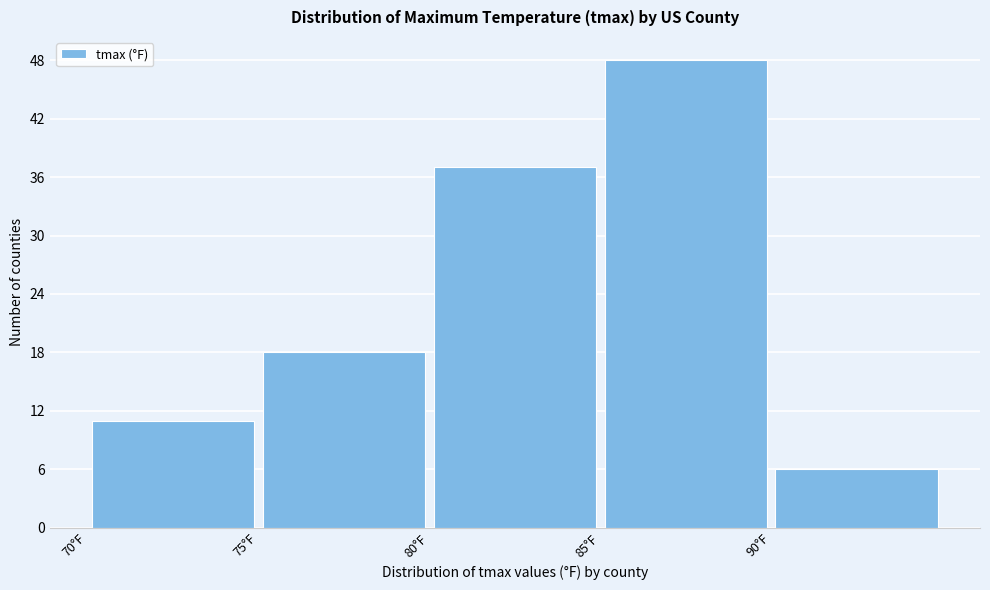

Over which range of the x-axis is the bar tallest?

85 to 90